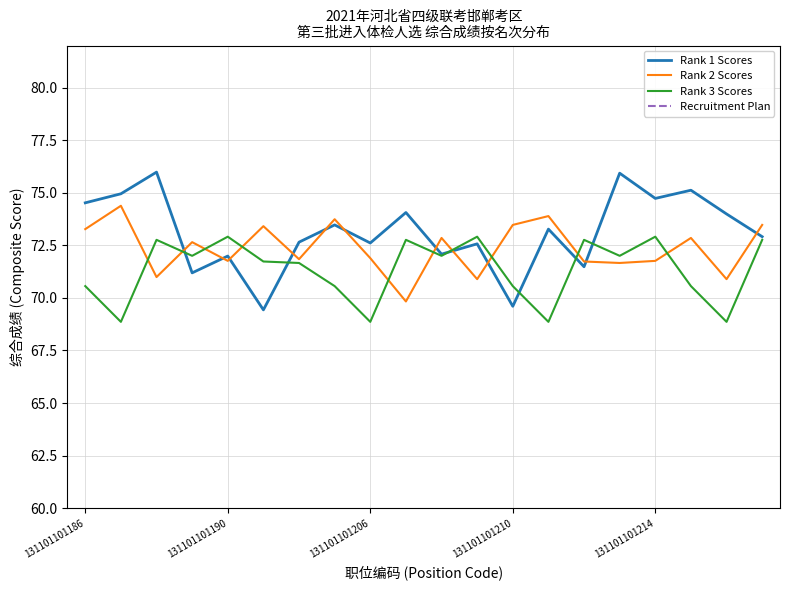

What is the difference between the second highest and second lowest values in the Rank 1 Scores series?

6.3